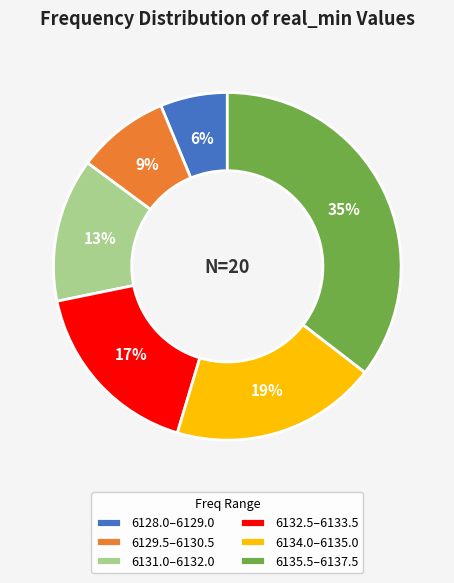

Do 6128.0–6129.0 and 6134.0–6135.0 together represent more than half of the pie?

No